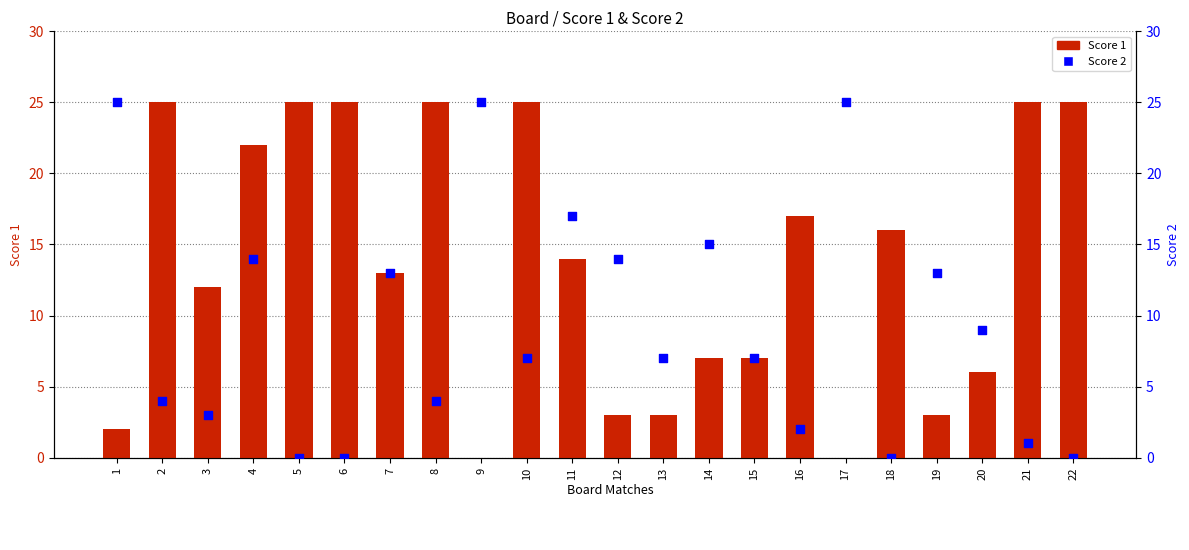

What are all the series names shown in the legend?

Score 1, Score 2